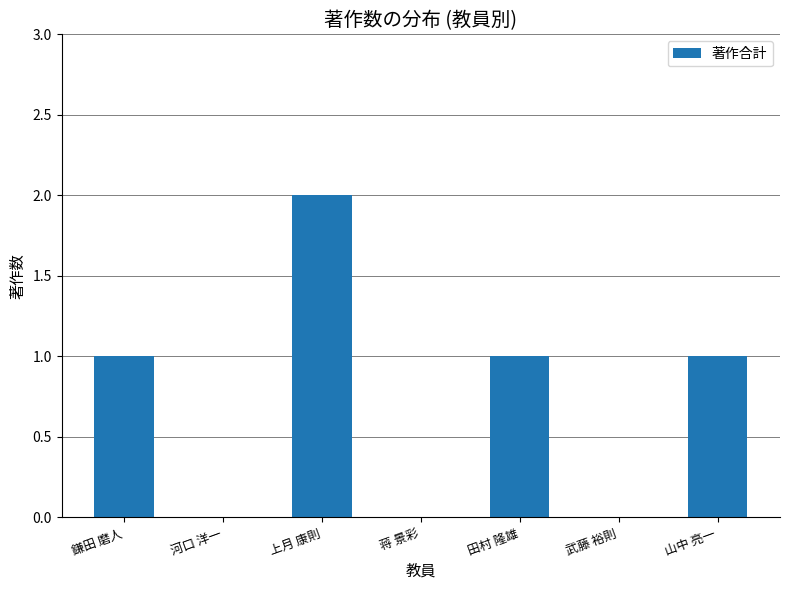

At which category does the chart reach its peak across all series?

上月 康則